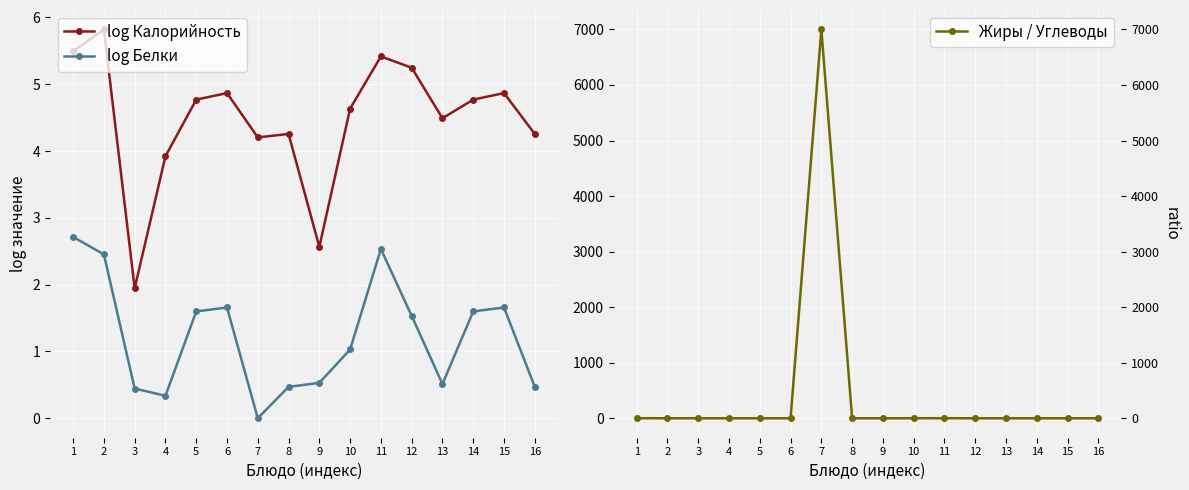

Which series has the widest spread of values?

Жиры / Углеводы